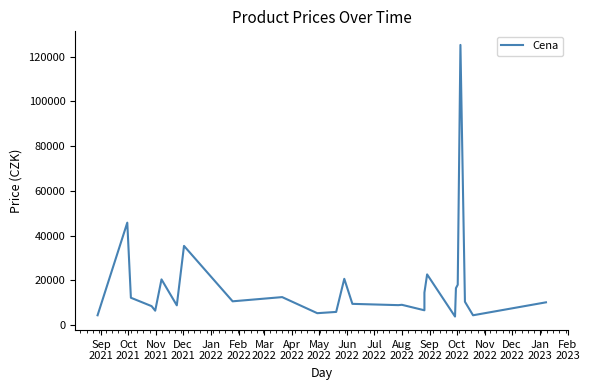

The value at Dec
2021 is 14112. True or false?

False